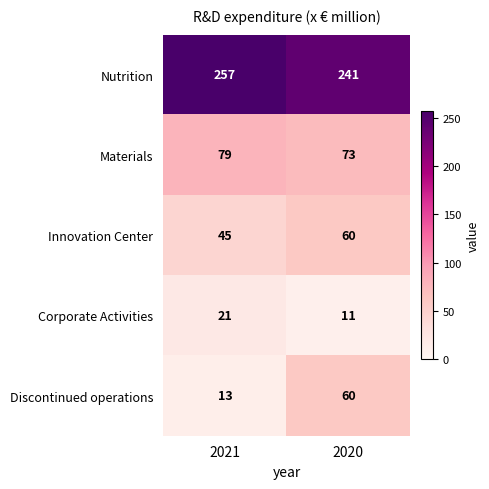

How many distinct data groups are displayed?

5